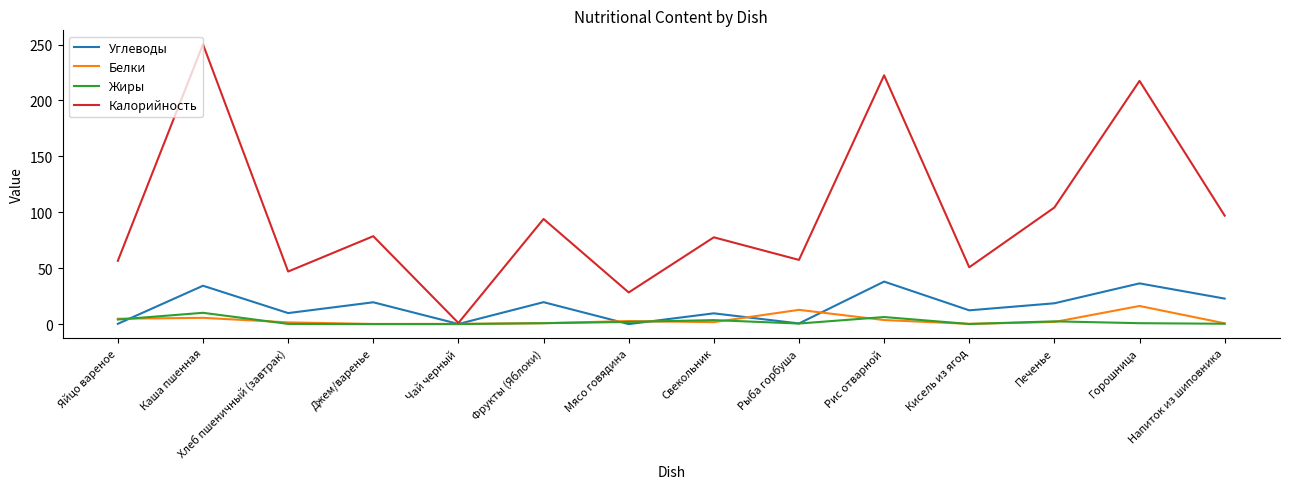

Which series has the largest total across all categories?

Калорийность